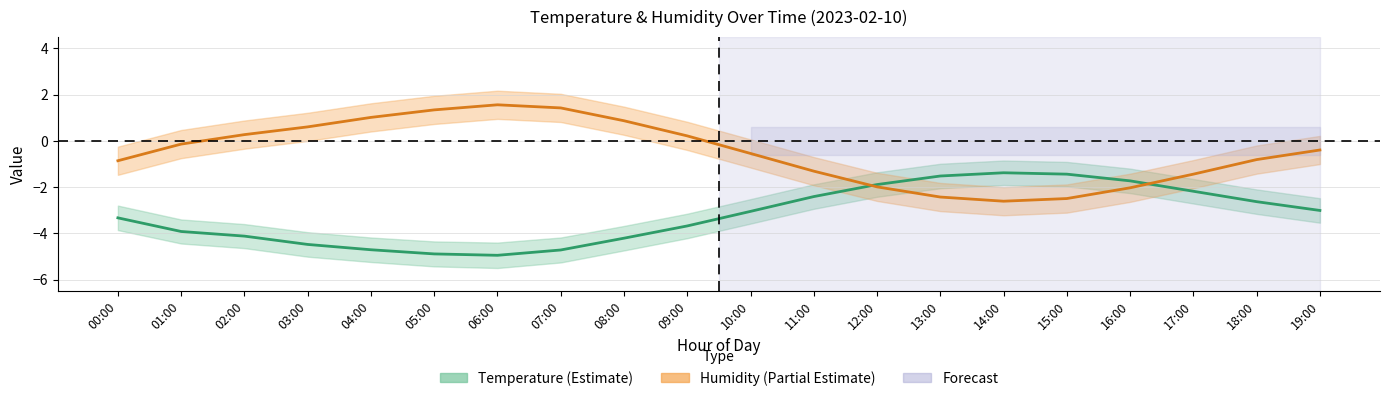

True or false: Temperature (°C) and Humidity (% norm.) intersect in this chart.

True